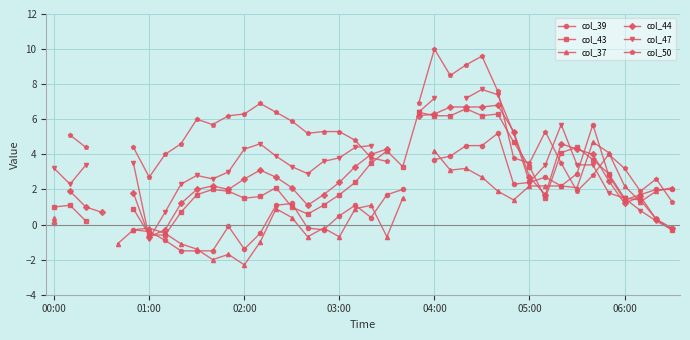

True or false: col_39 has a value of 0.7 at 20.

False